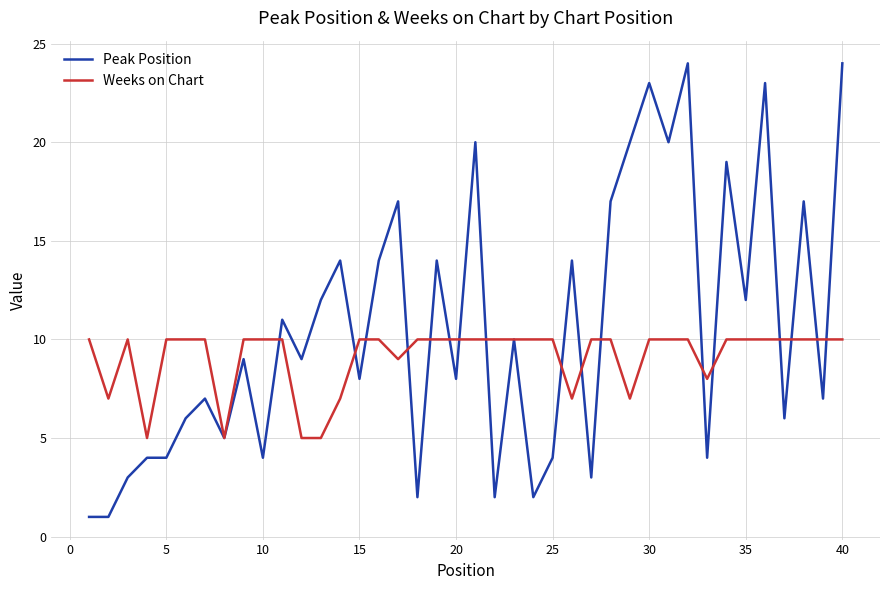

Which series has the largest range (max minus min)?

Peak Position